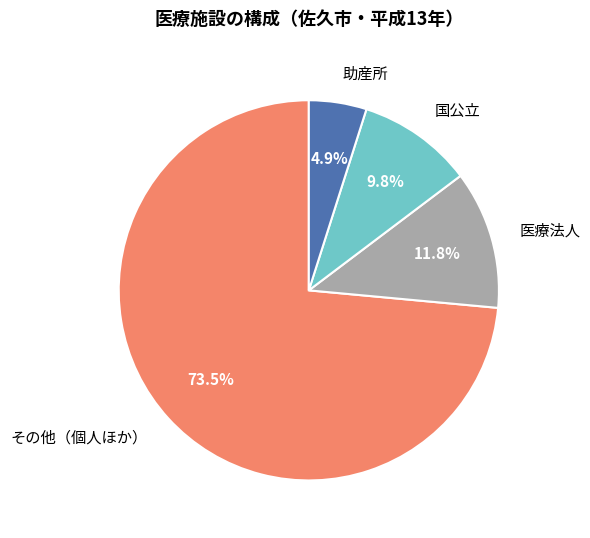

Count the number of slices in the pie.

4